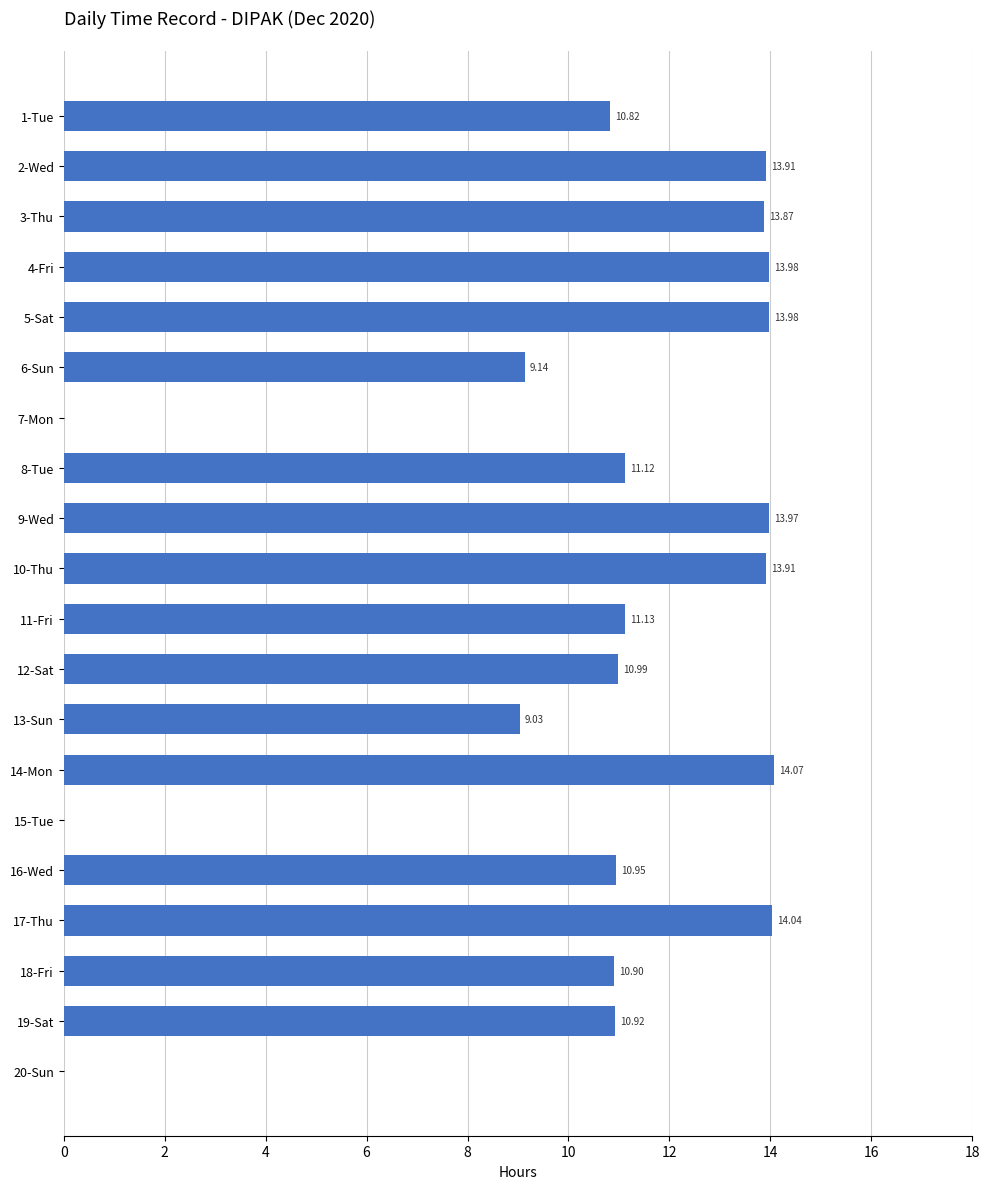

What is the change in value from 10-Thu to 17-Thu?

+0.1